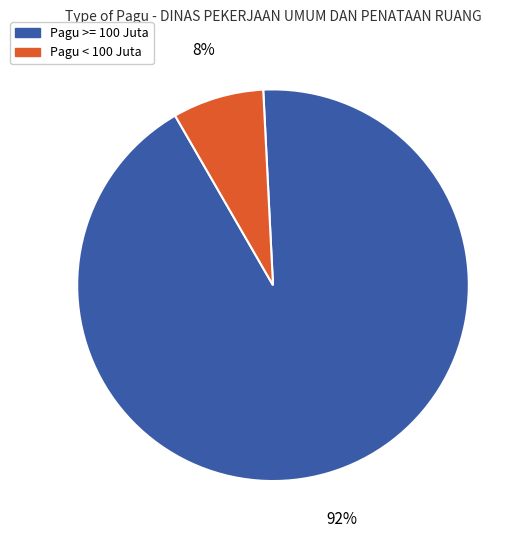

How many segments does this pie chart have?

2